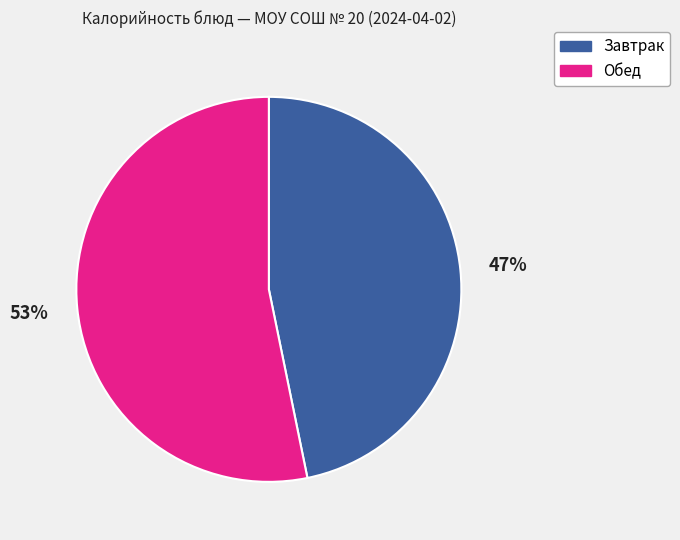

Which has a higher value, Завтрак or Обед?

Обед